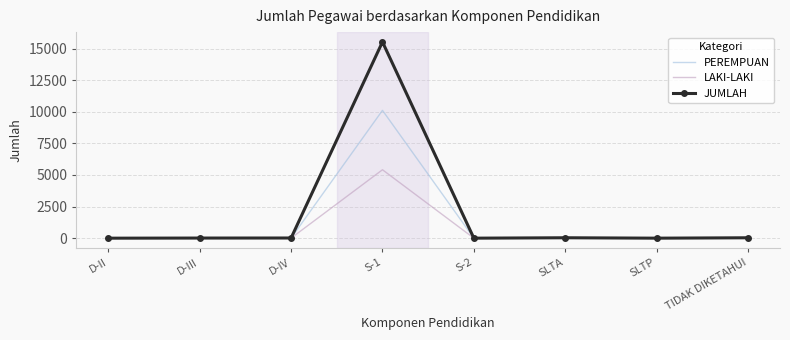

What is the total value across all series at D-III?

22